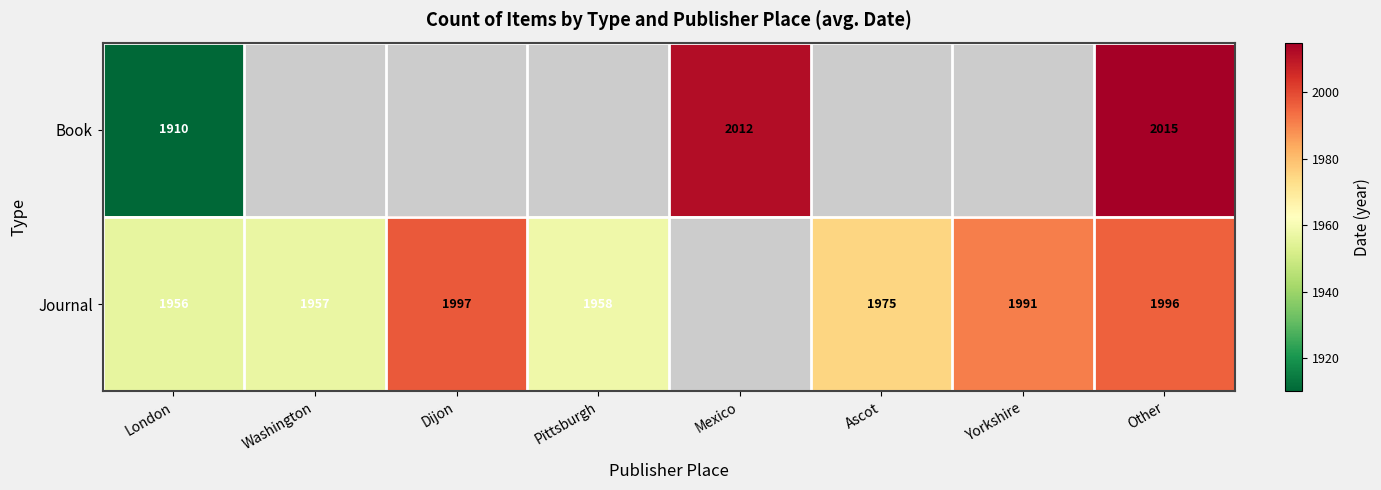

What is the spread (max minus min) of values at Other?

19